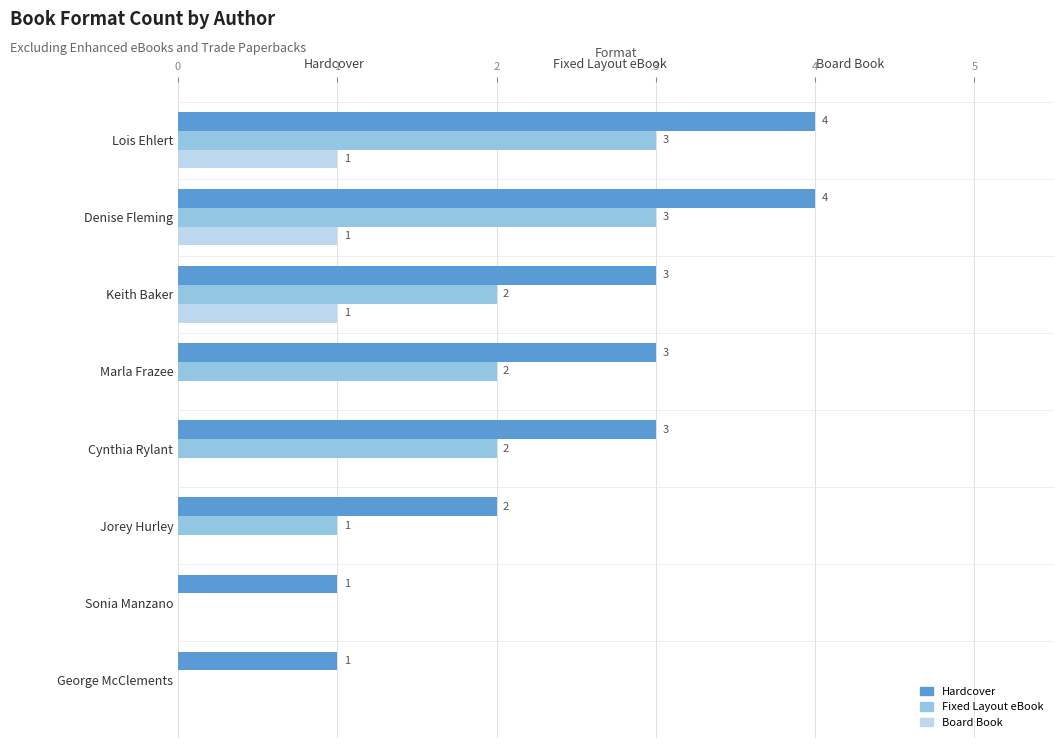

What is the greatest value displayed?

4